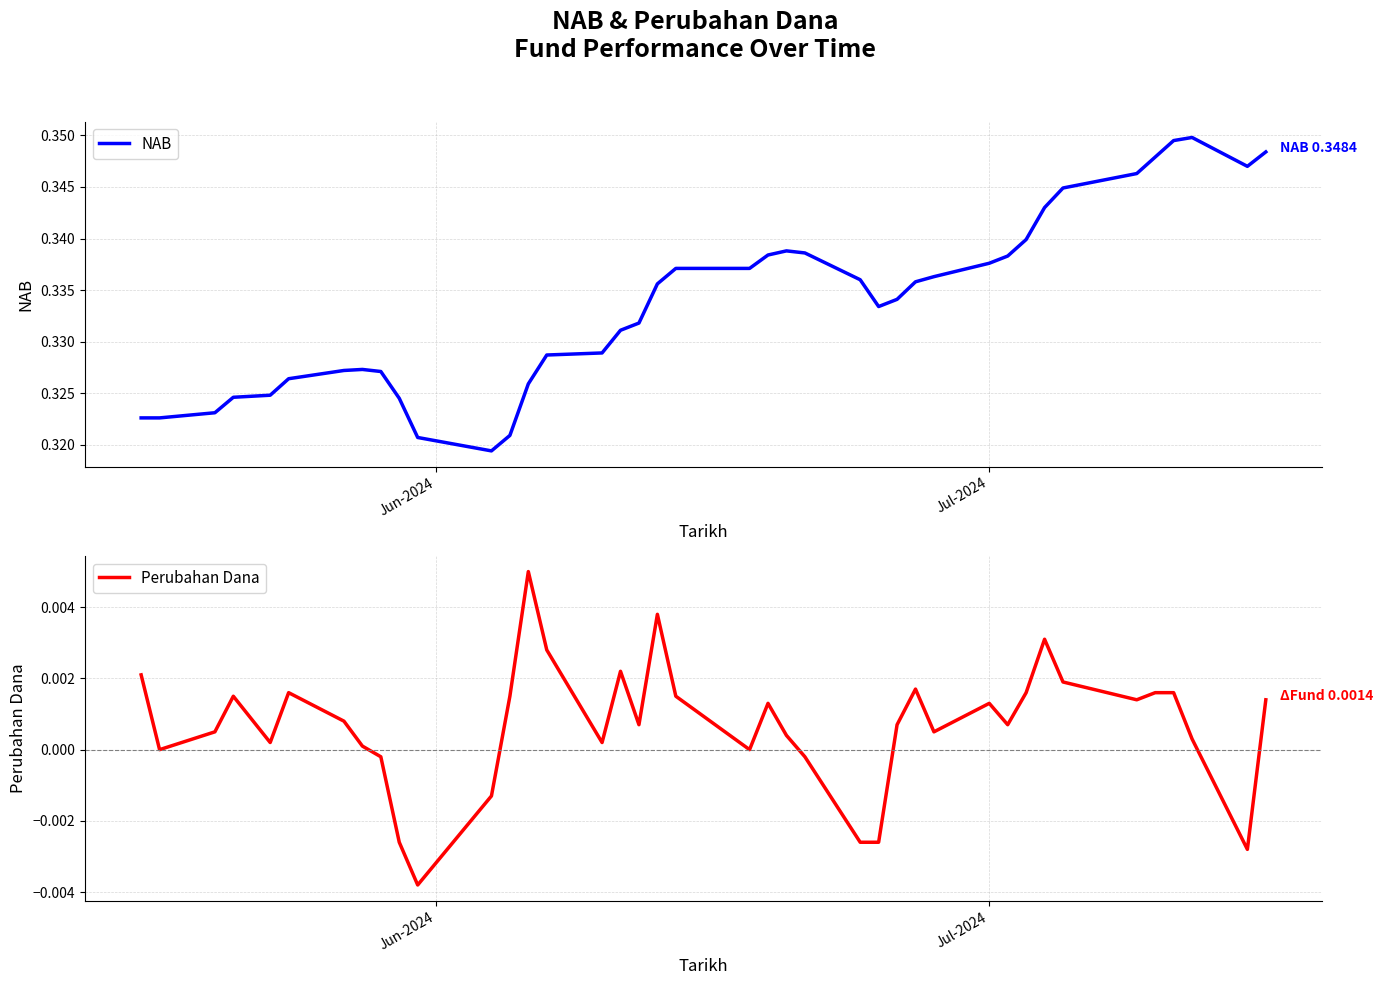

What is the maximum value shown in the chart?

0.3